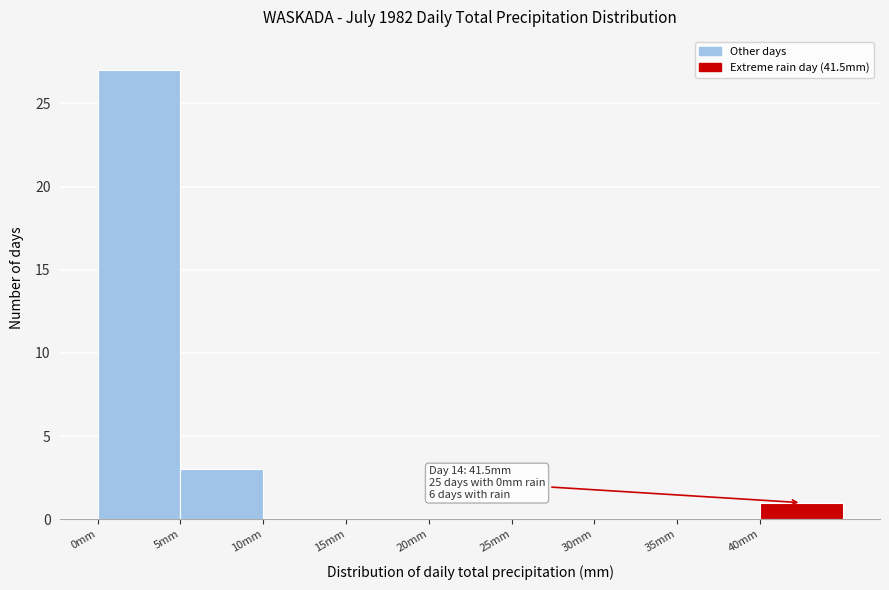

Which range on the x-axis has the tallest bar?

0 to 5